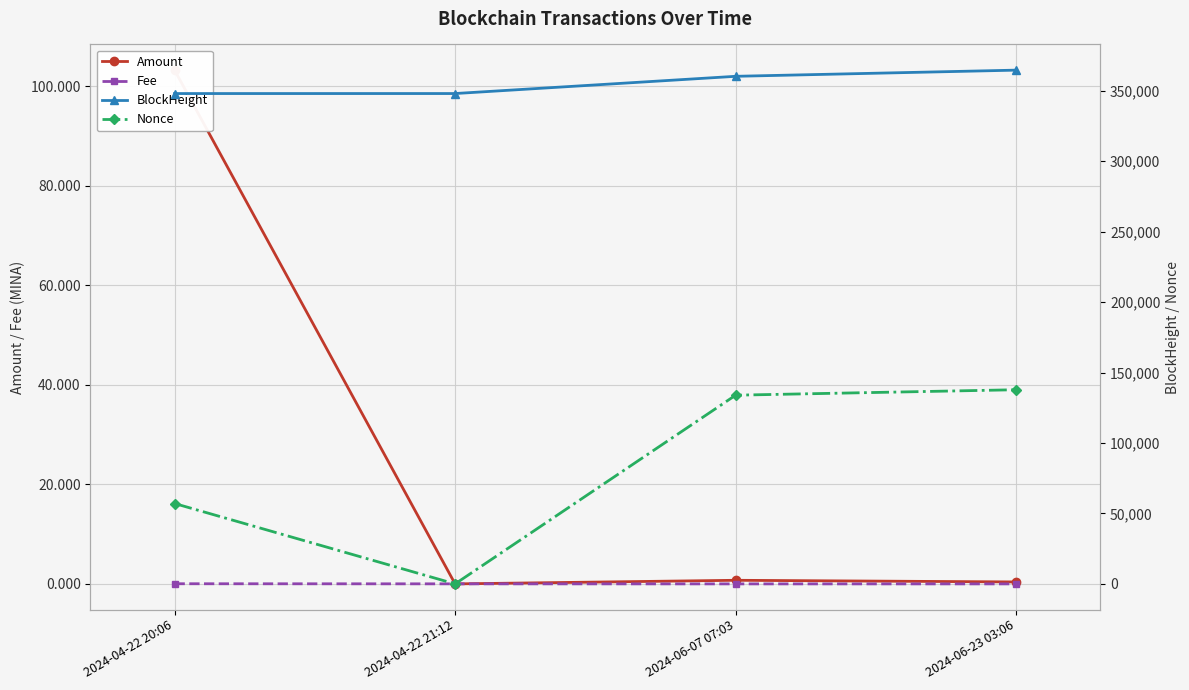

Read the Amount value at 2024-06-23 03:06.

0.4